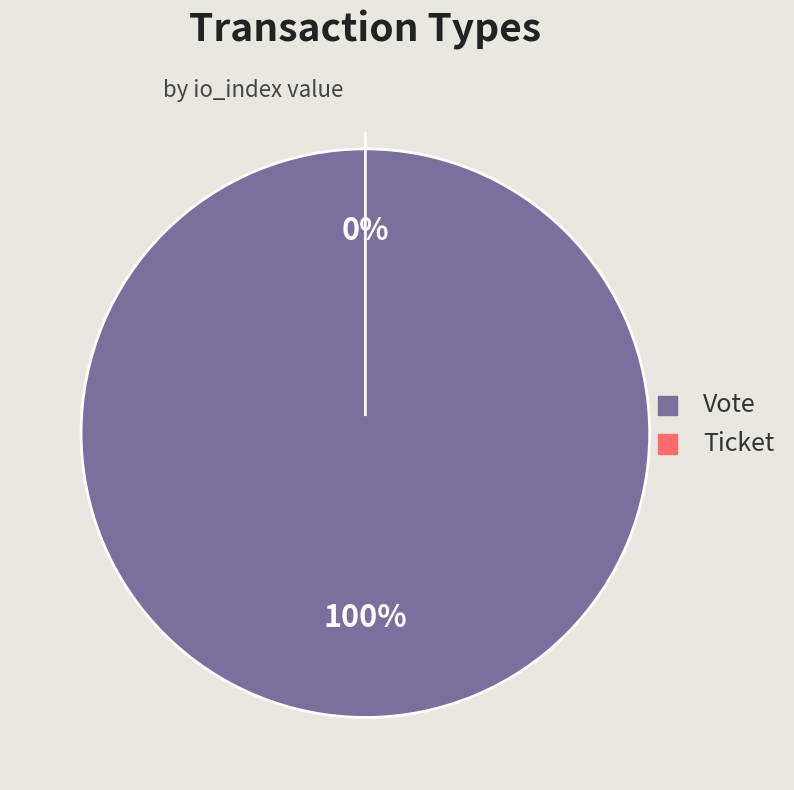

To the nearest percent, what percentage of the pie is Vote?

100%